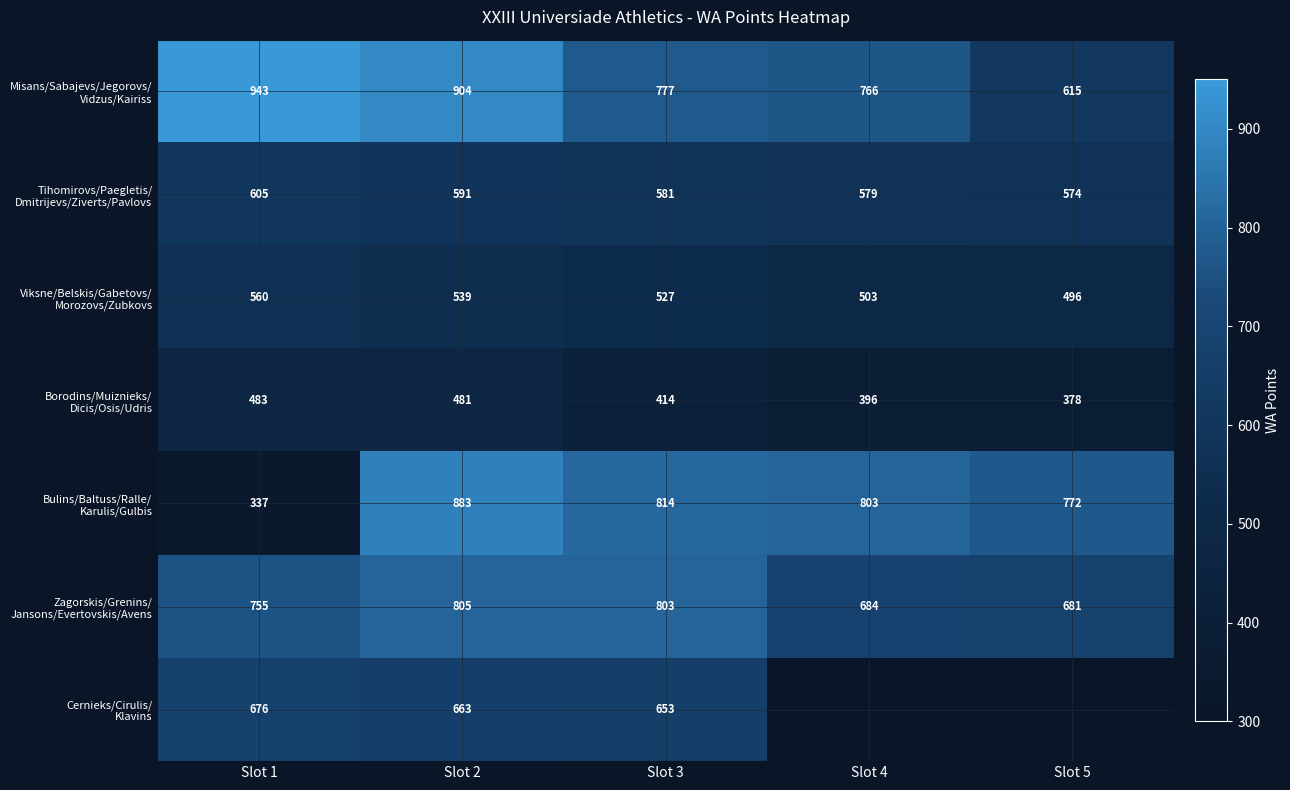

Between Slot 5 and Slot 2, which is larger?

Slot 2